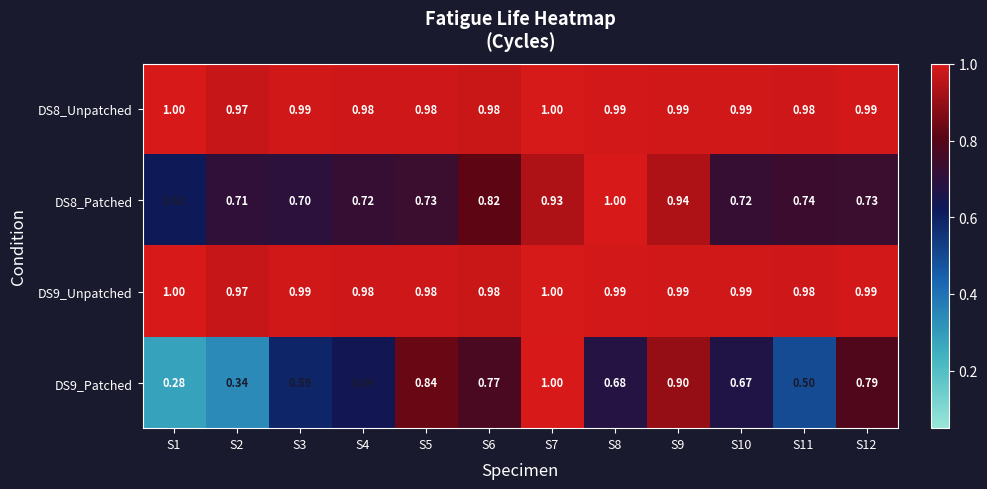

How many categories are shown in the chart?

12